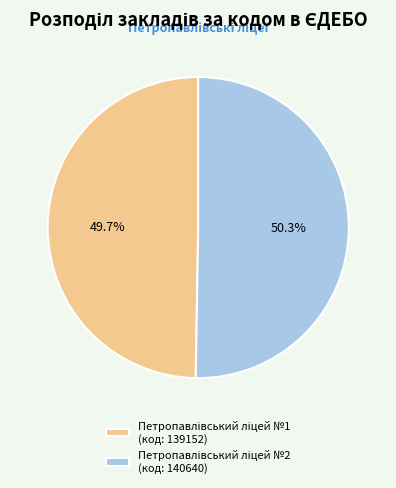

Is there a majority slice in this chart?

Yes